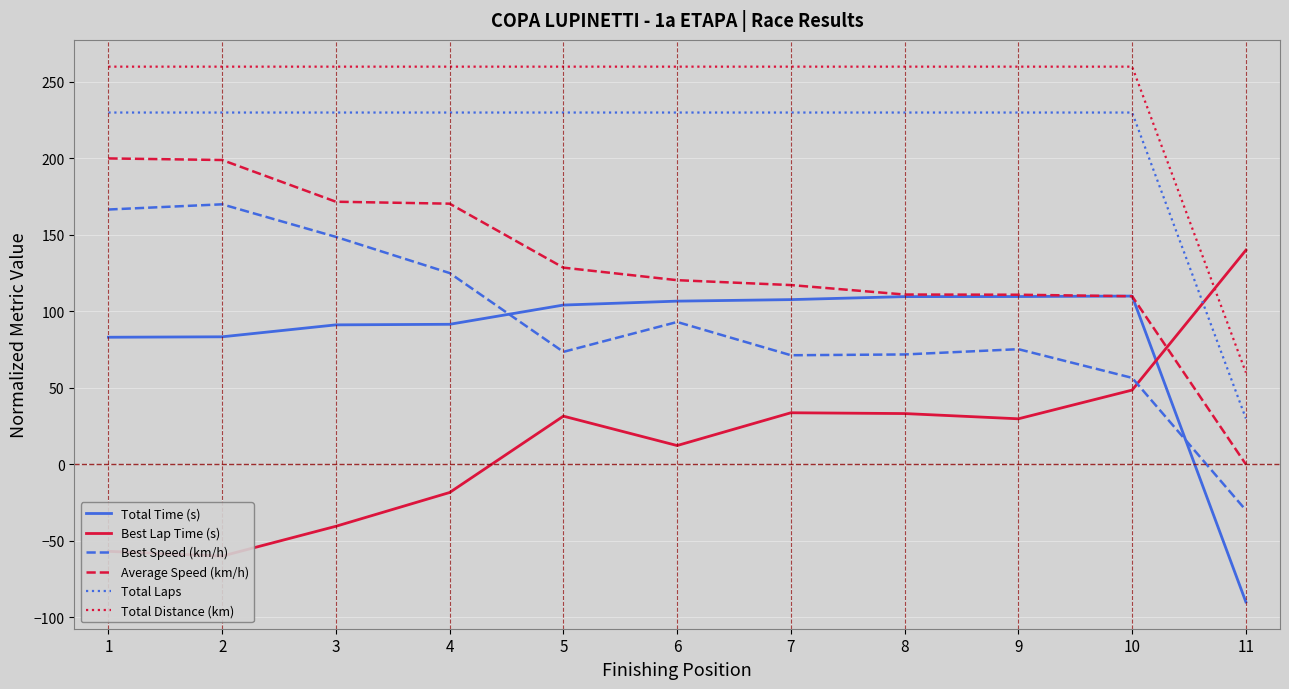

Where do Total Time (s) and Average Speed (km/h) first cross each other?

9 and 10